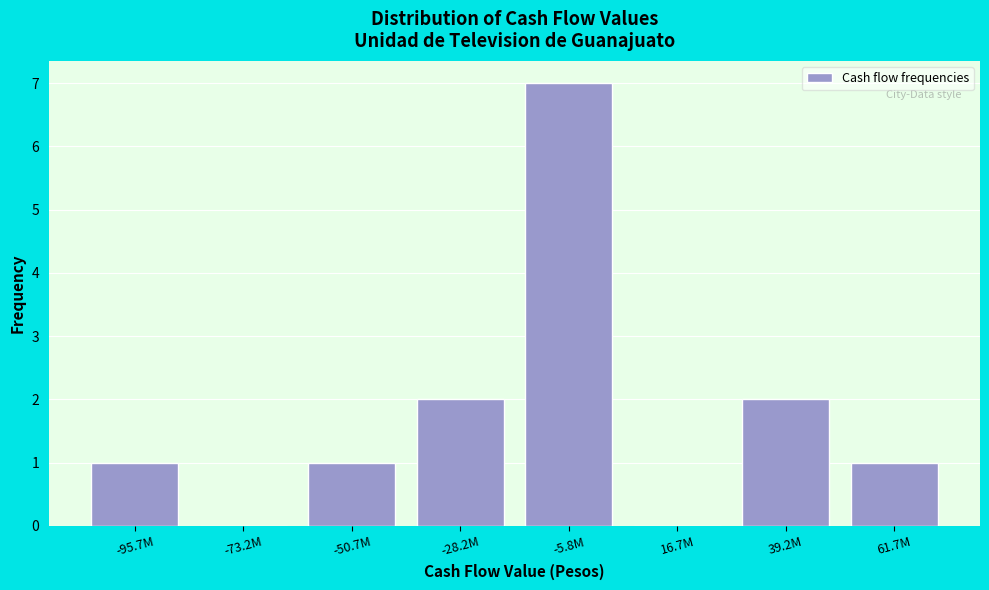

Reading left to right, what are all the values shown in this chart?

-95.7M=1	-73.2M=0	-50.7M=1	-28.2M=2	-5.8M=7	16.7M=0	39.2M=2	61.7M=1